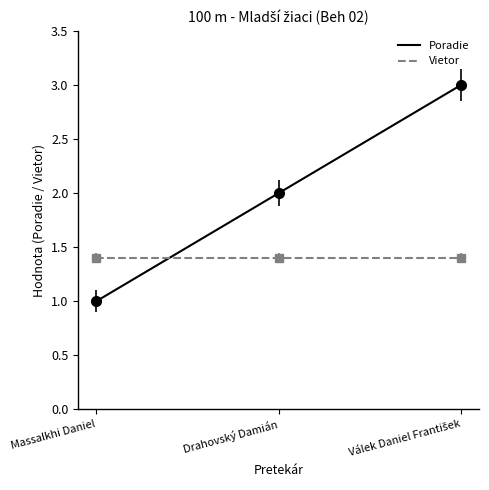

Rank the series by their maximum value, from highest to lowest.

Poradie, Vietor